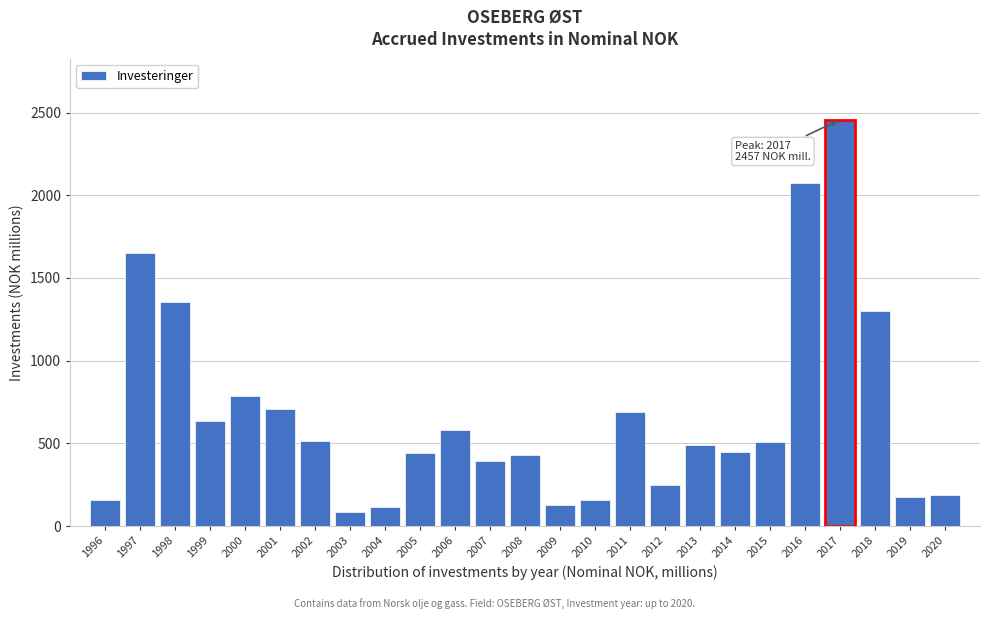

What is the maximum value shown in the chart?

2457.0